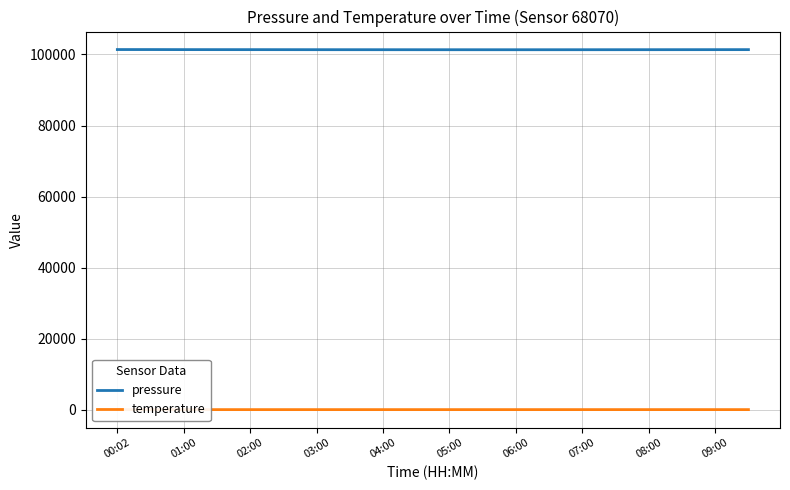

True or false: temperature and pressure cross at least once.

False